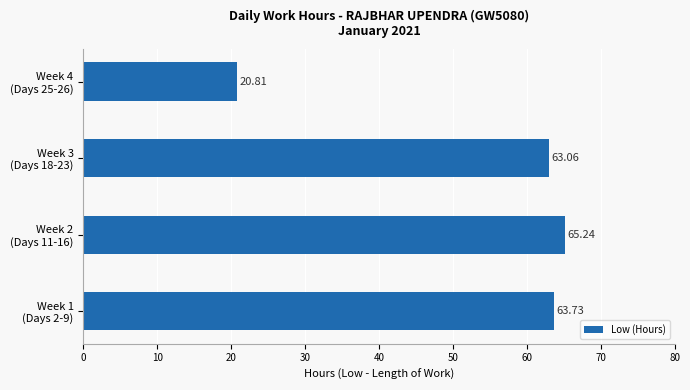

List the labels in order of value, smallest first.

Week 4
(Days 25-26), Week 3
(Days 18-23), Week 1
(Days 2-9), Week 2
(Days 11-16)